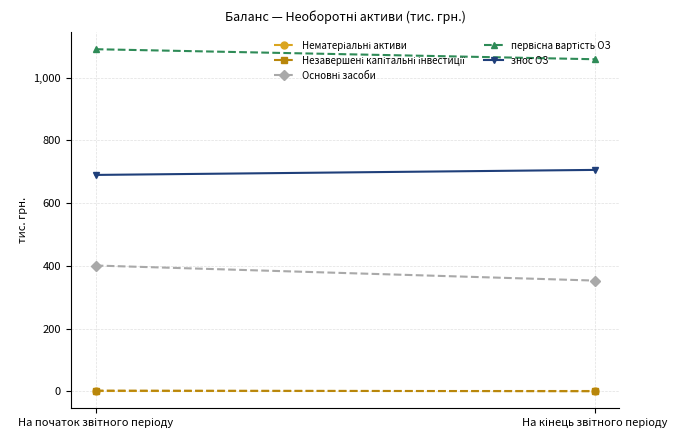

Rank the categories by Нематеріальні активи value from lowest to highest.

На початок звітного періоду, На кінець звітного періоду